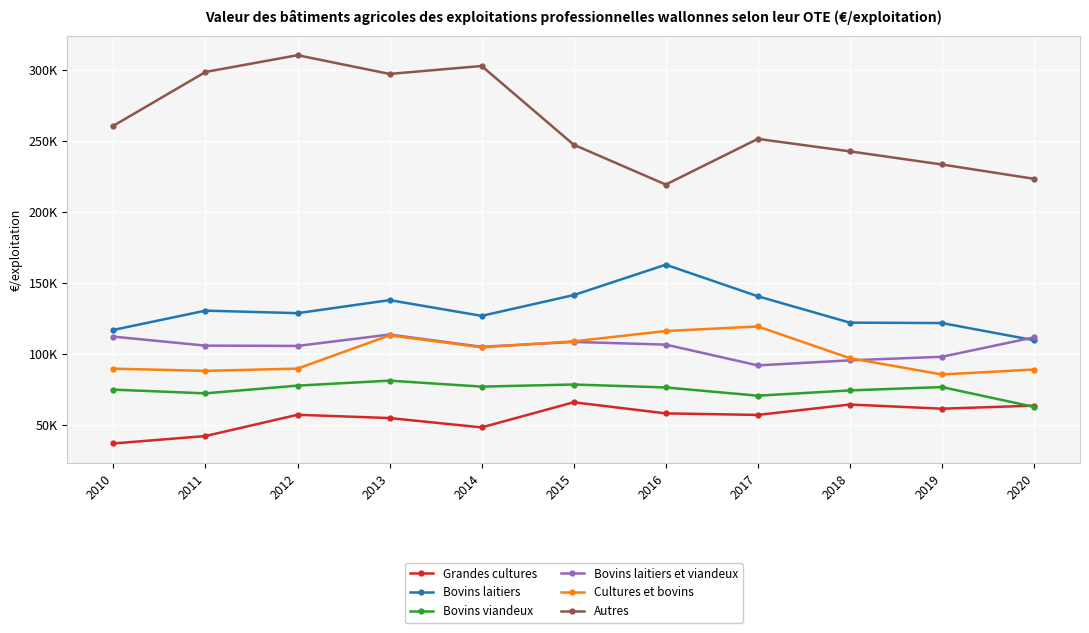

What are all the series names shown in the legend?

Grandes cultures, Bovins laitiers, Bovins viandeux, Bovins laitiers et viandeux, Cultures et bovins, Autres